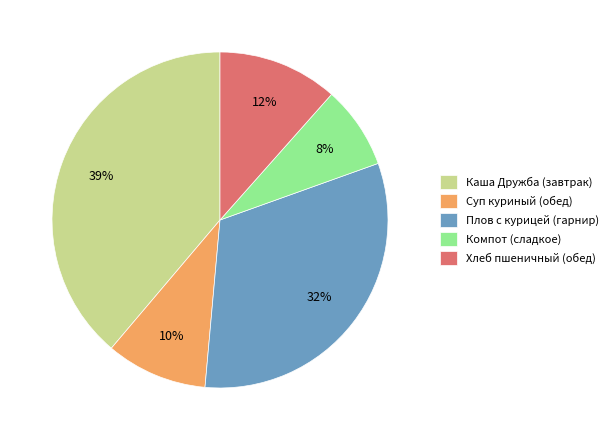

To the nearest percent, what is the difference between the largest and smallest slice percentages?

31%